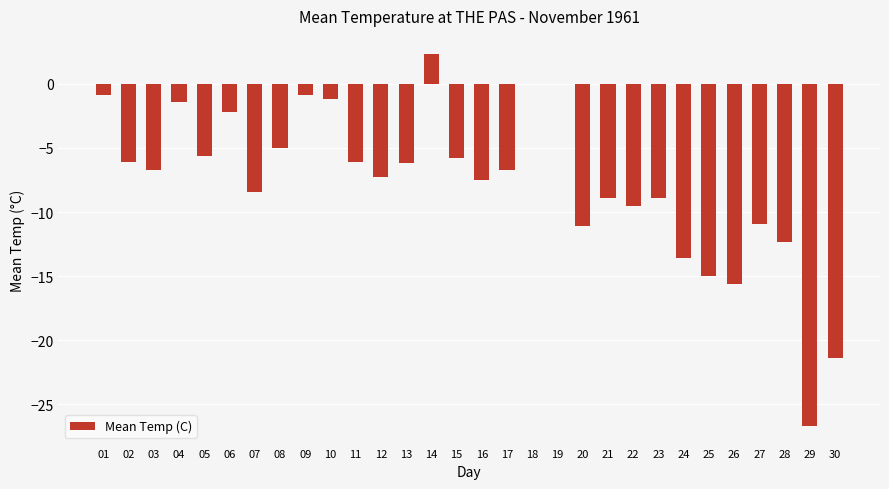

The value at 08 is -7.7. True or false?

False